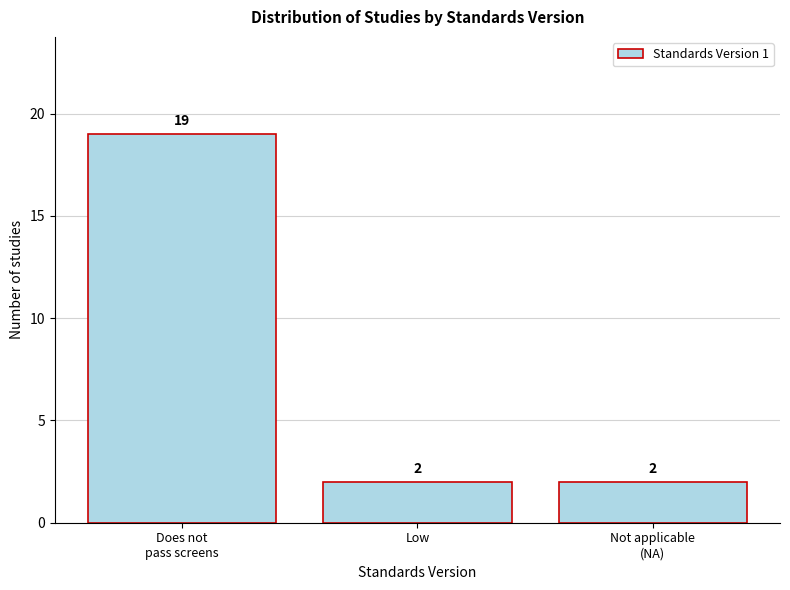

Reading right to left, transcribe all the data shown in this chart.

2	2	19